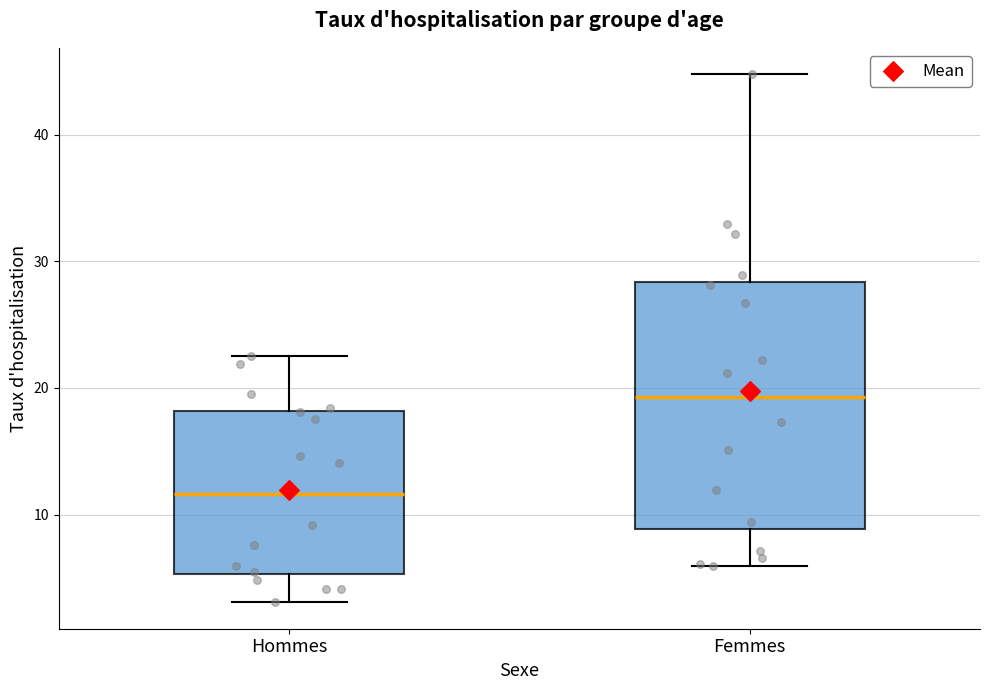

Which box is the tallest, from its lower edge to its upper edge?

Femmes